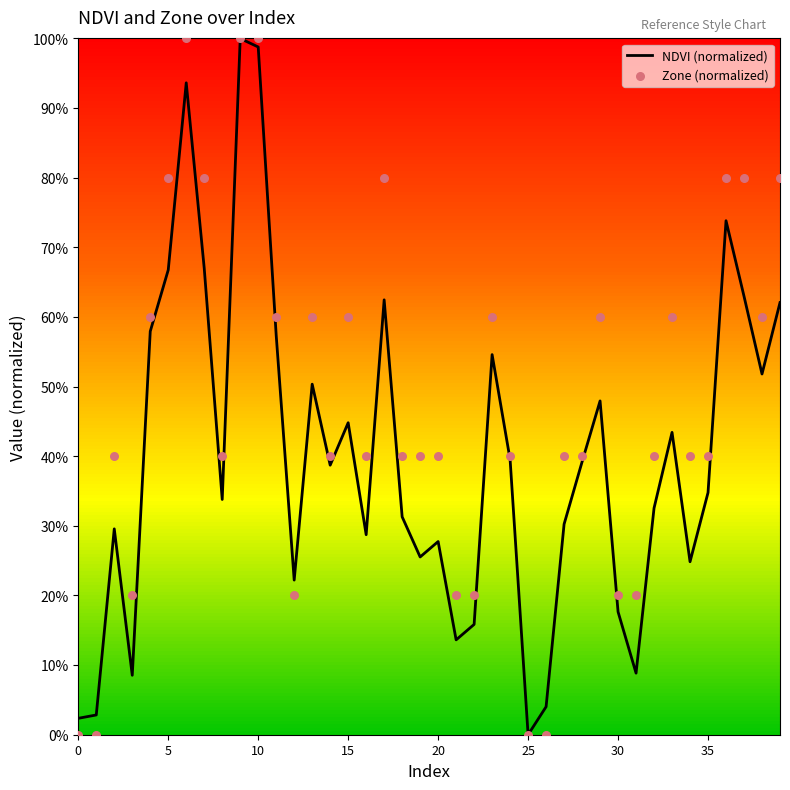

Which series has the largest total across all categories?

Zone (normalized)